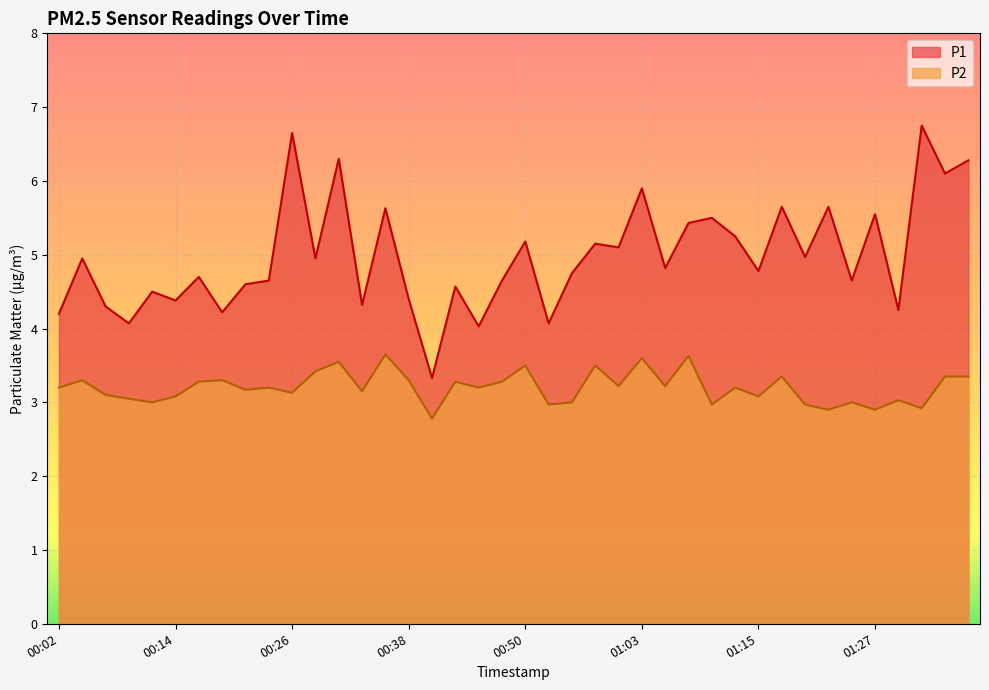

What is the difference between the second highest and second lowest values in the P2 series?

0.7